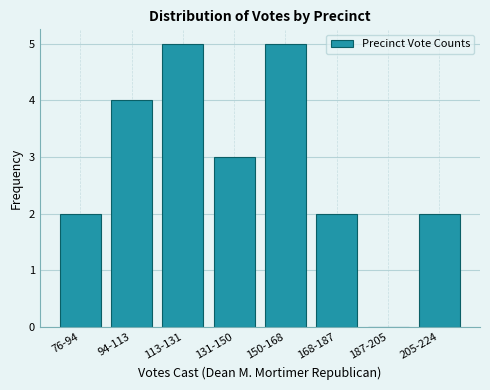

Reading left to right, transcribe all the data shown in this chart.

76-94=2	94-113=4	113-131=5	131-150=3	150-168=5	168-187=2	187-205=0	205-224=2